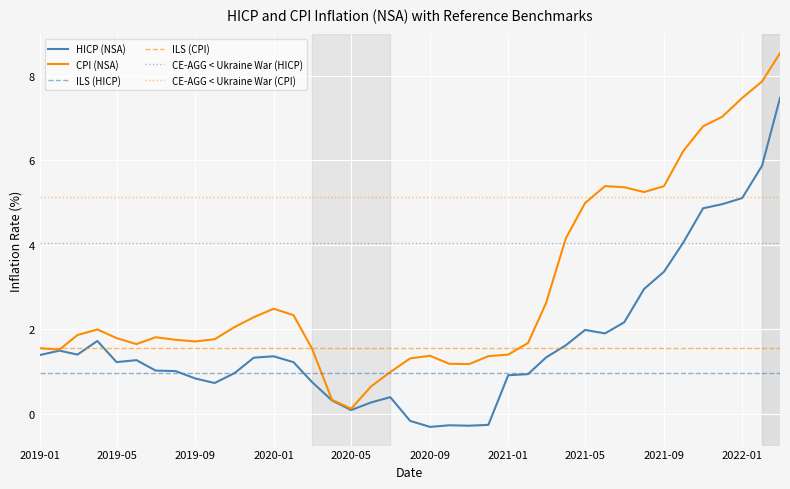

True or false: CPI (NSA) has a value of 2.4 at 2022-01.

False